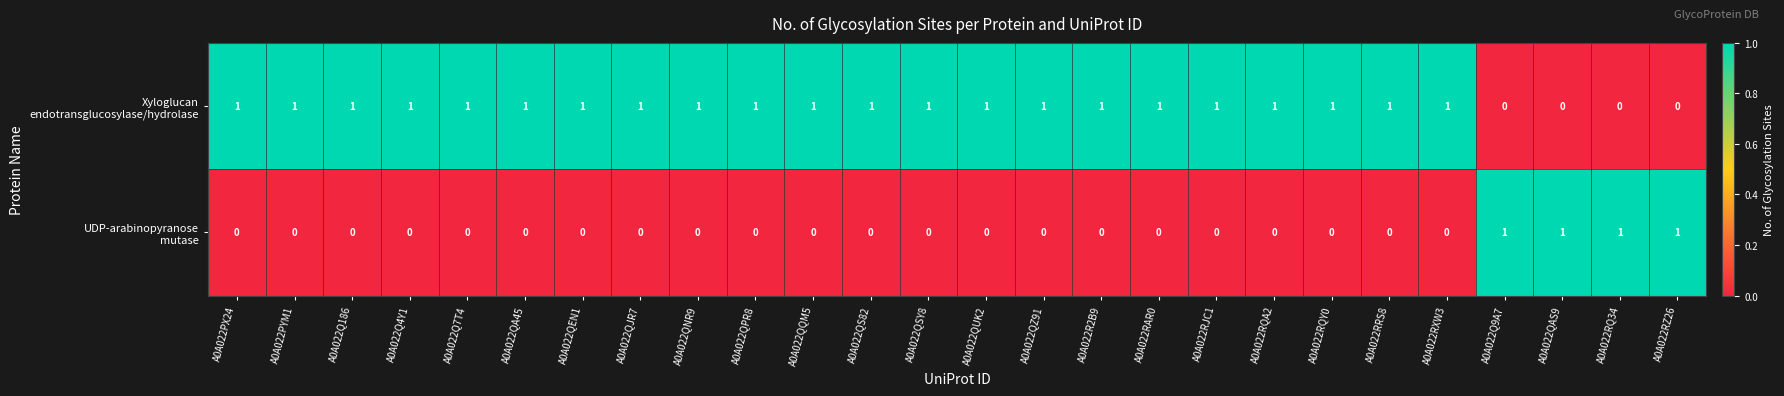

At how many categories does at least one series exceed 0?

26